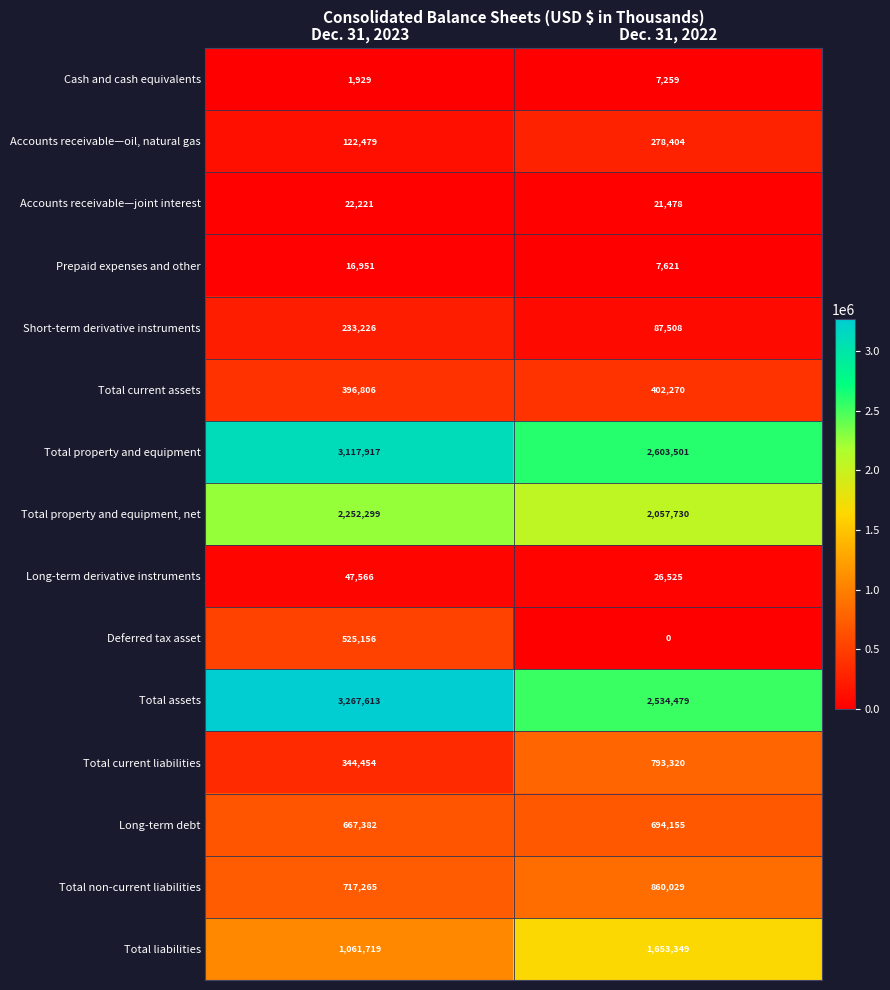

How many distinct data groups are displayed?

15